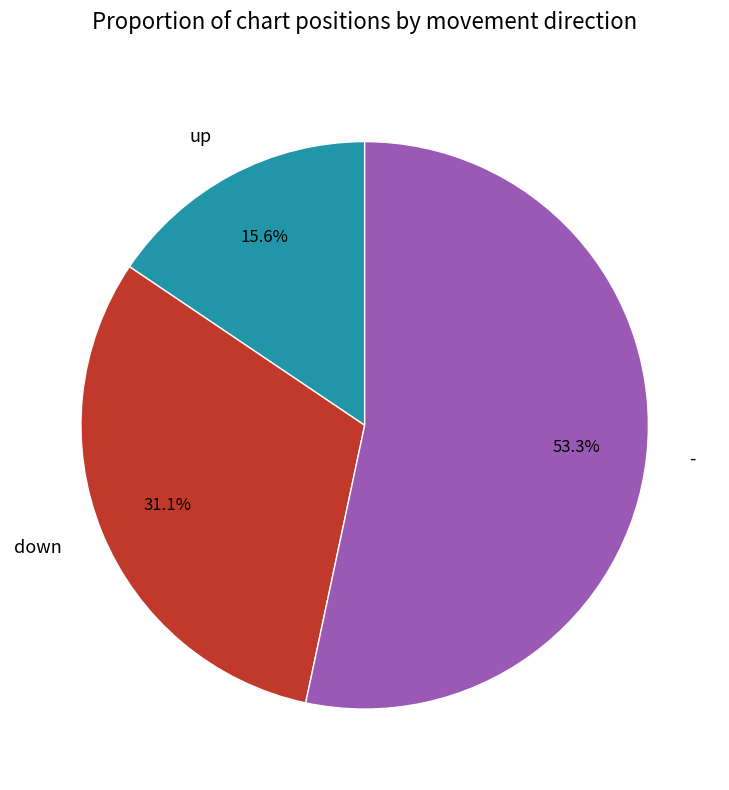

Between down and -, which is larger?

-